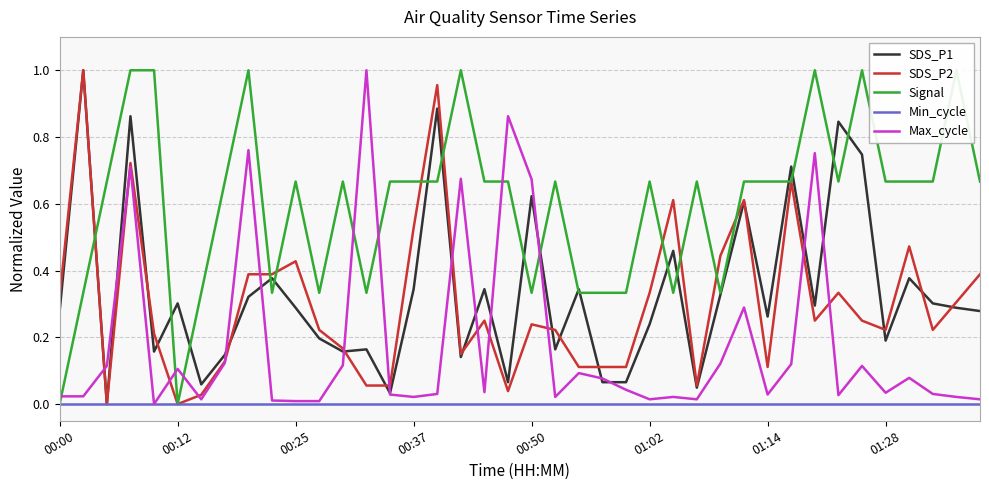

How many data points does each series have?

40